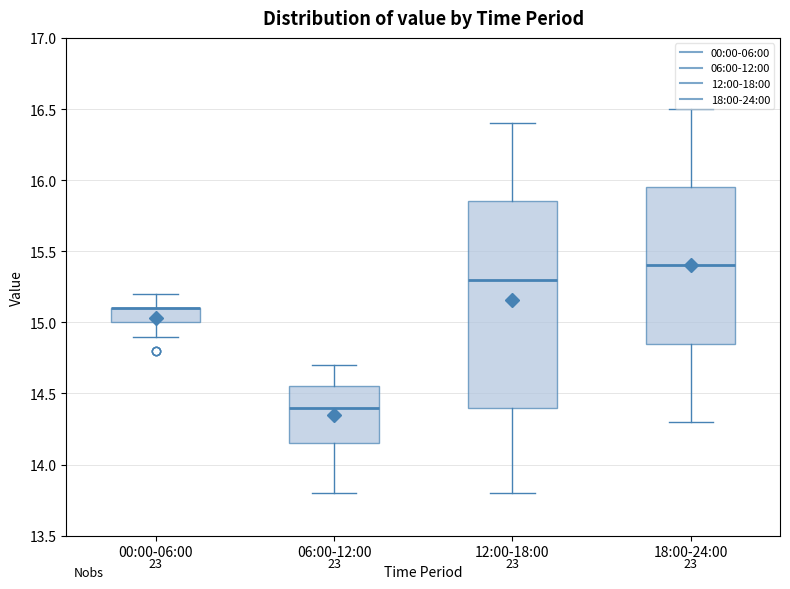

Which box is the tallest, from its lower edge to its upper edge?

12:00-18:00